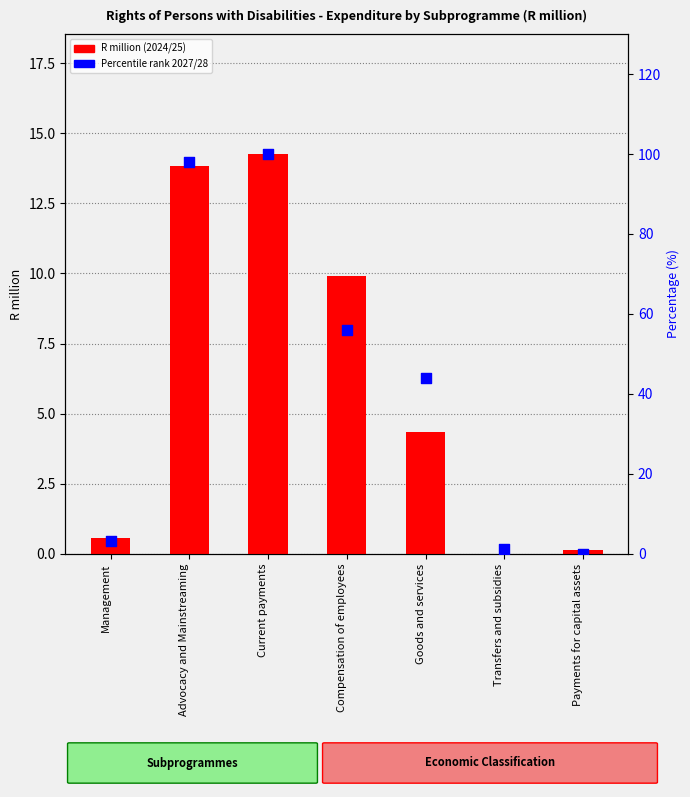

Which series has the largest total across all categories?

Percentile rank (2027/28 normalized)